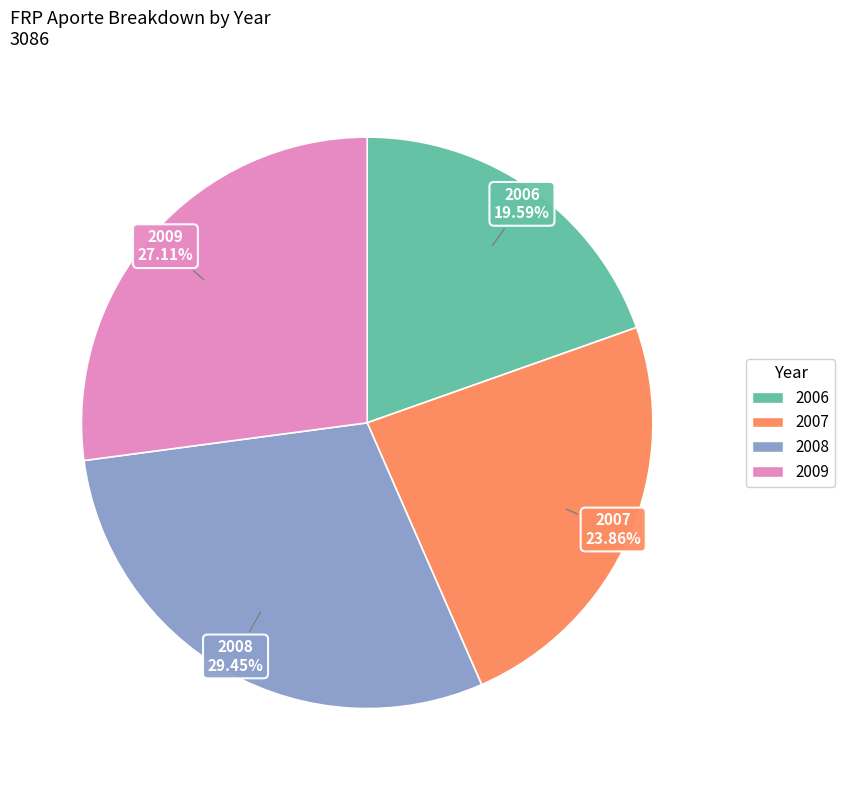

Does any single category account for the majority?

No